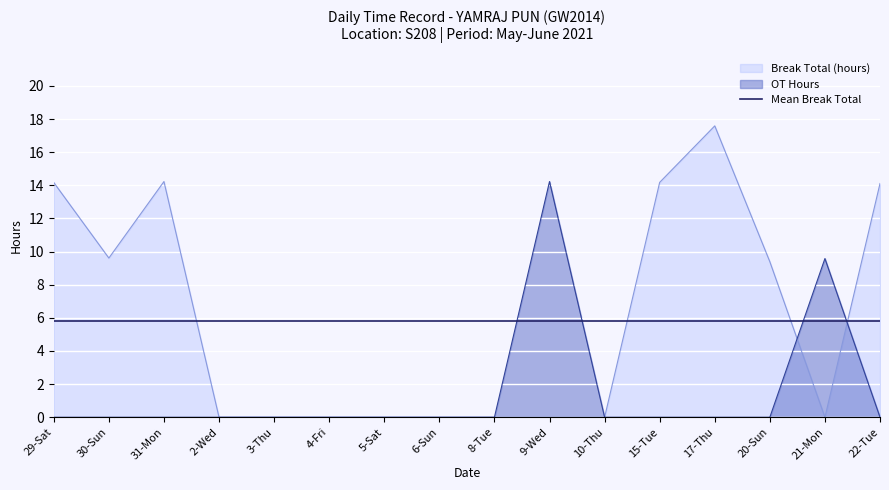

Between 2-Wed and 15-Tue, which series saw the biggest shift?

Break Total (hours)